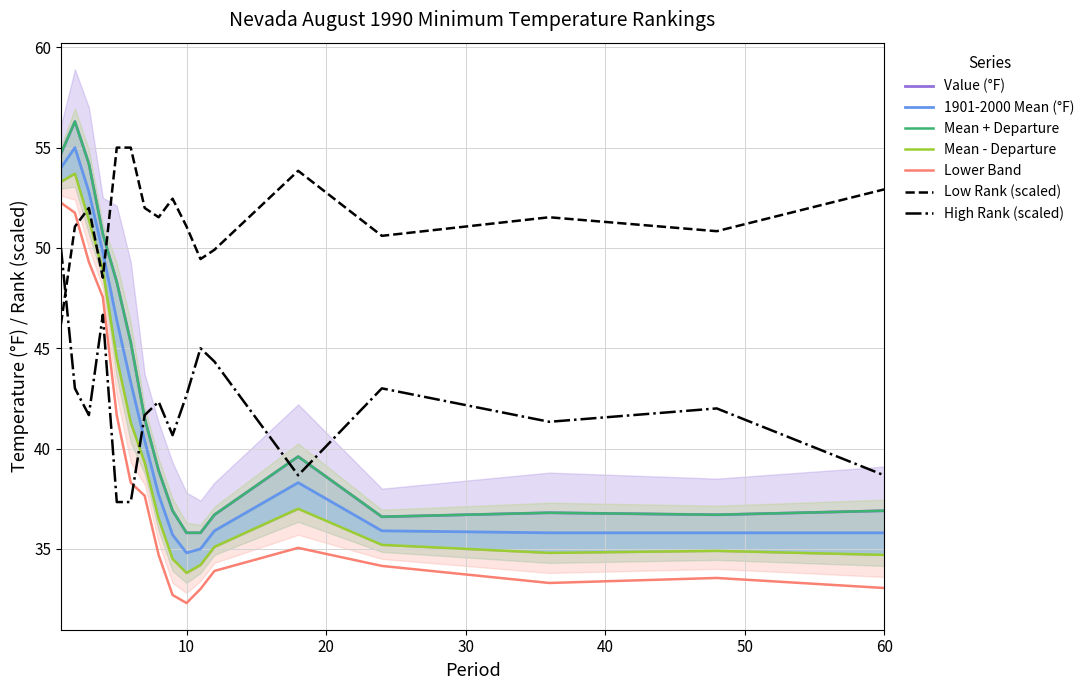

What is the value of the 1901-2000 Mean point at the 12th from the left?

35.9